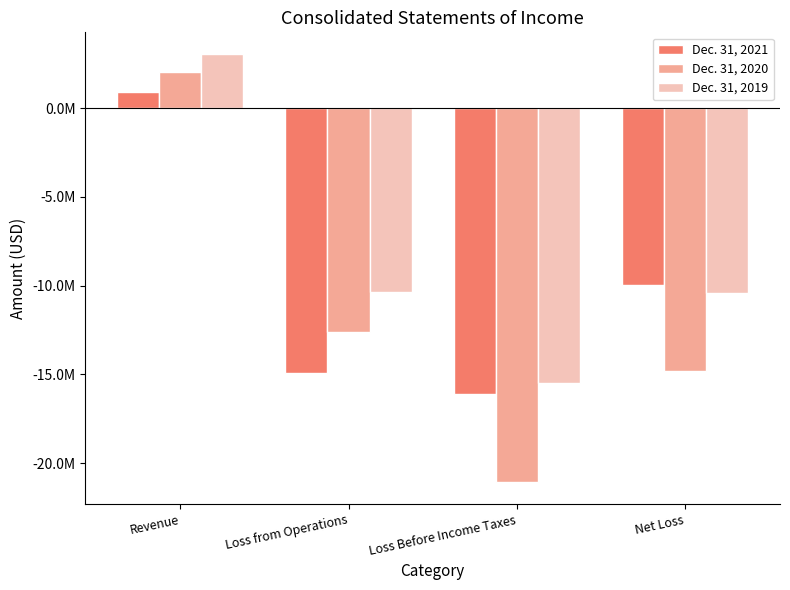

What is the sum of all Dec. 31, 2021 values?

-40114116